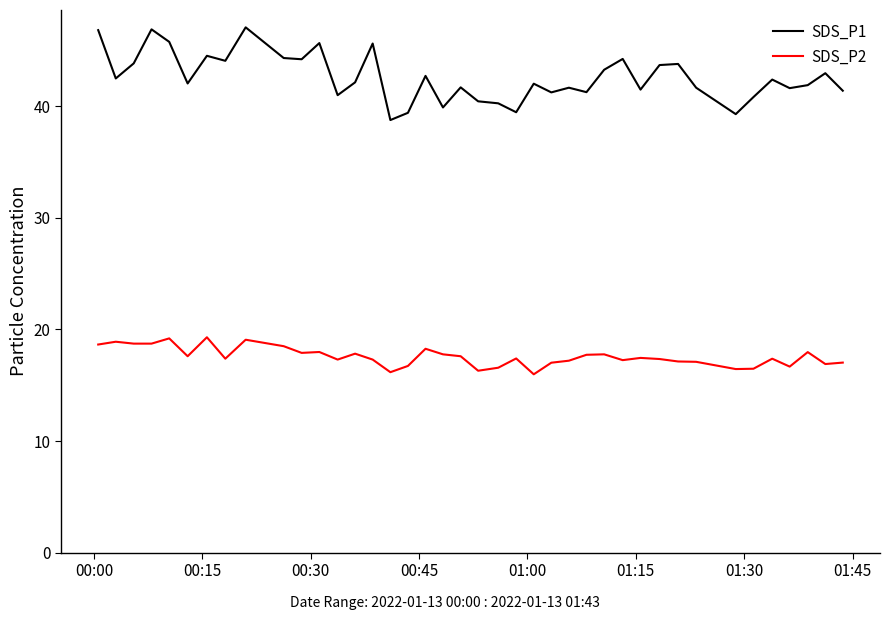

List the series in order of their peak value, lowest first.

SDS_P2, SDS_P1